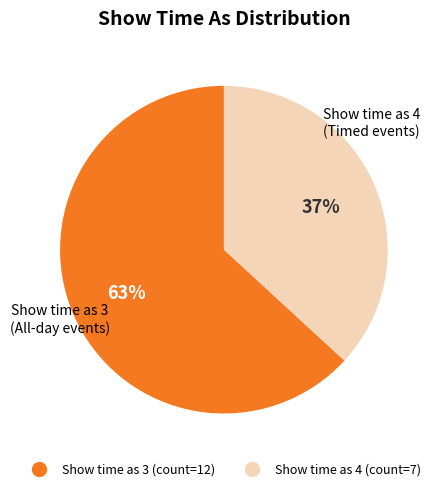

Is there a majority slice in this chart?

Yes